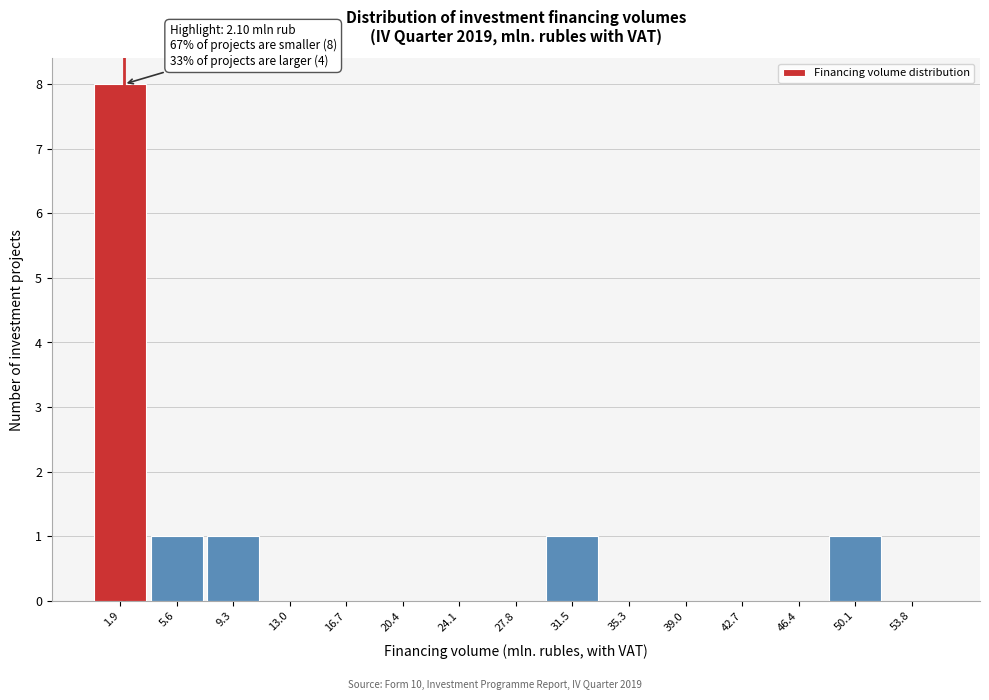

Over which range of the x-axis is the bar tallest?

0.0 to 3.5